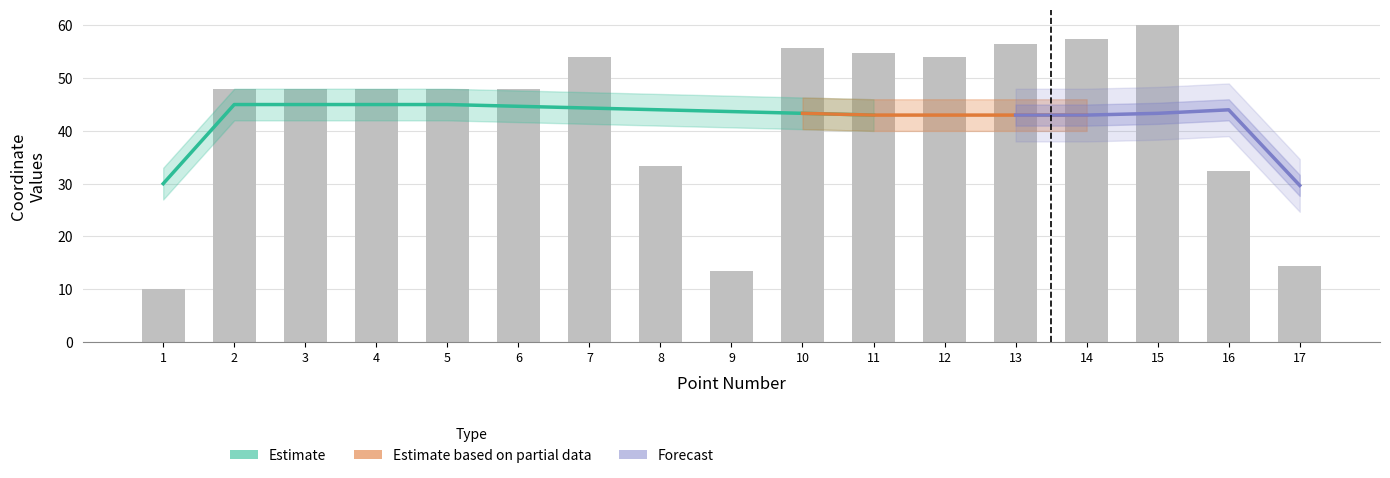

Count the number of categories in the chart.

17